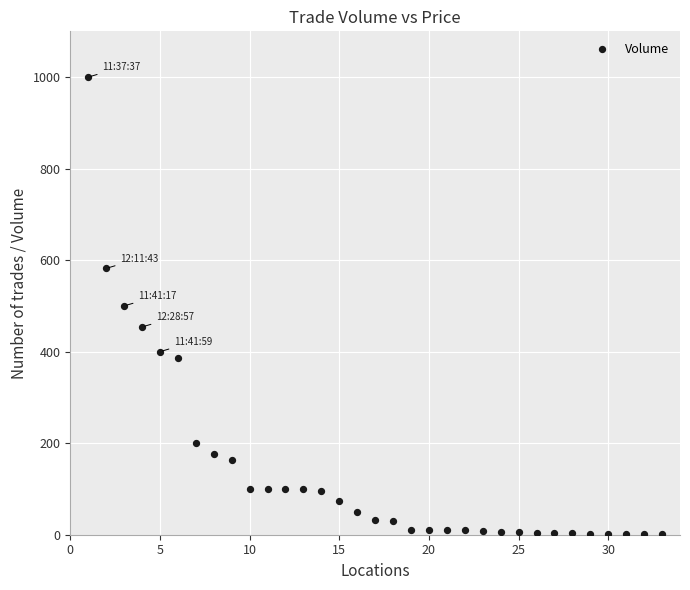

What is the range of Y values (max minus min)?

999